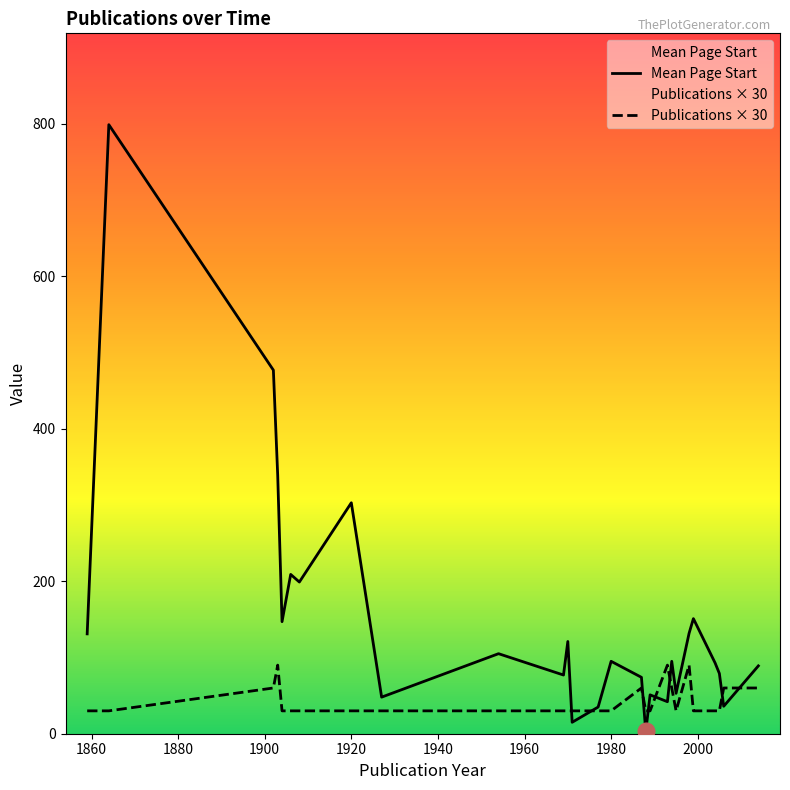

How many interior local peaks does the Mean Page Start series have?

9